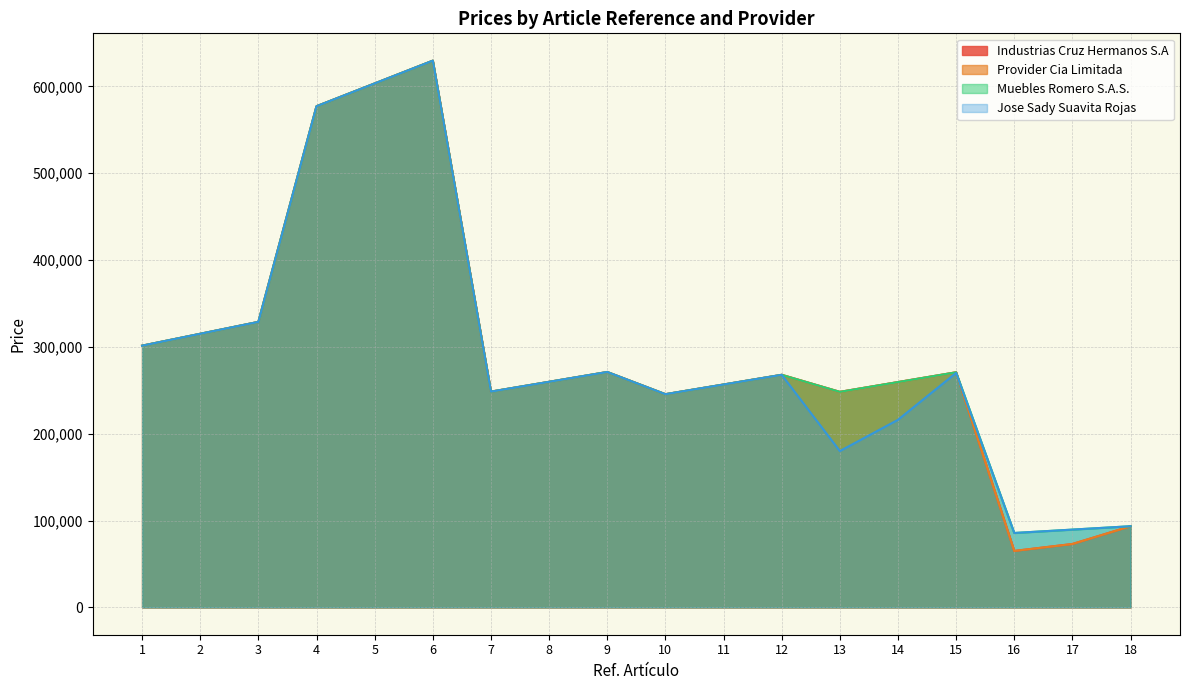

True or false: Jose Sady Suavita Rojas has a value of 136762.1 at 11.

False